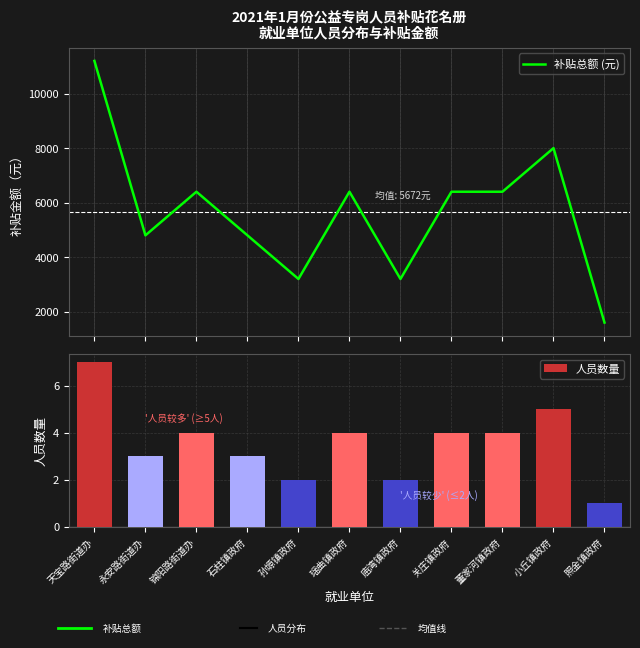

What is the label of the 8th bar from the left?

关庄镇政府